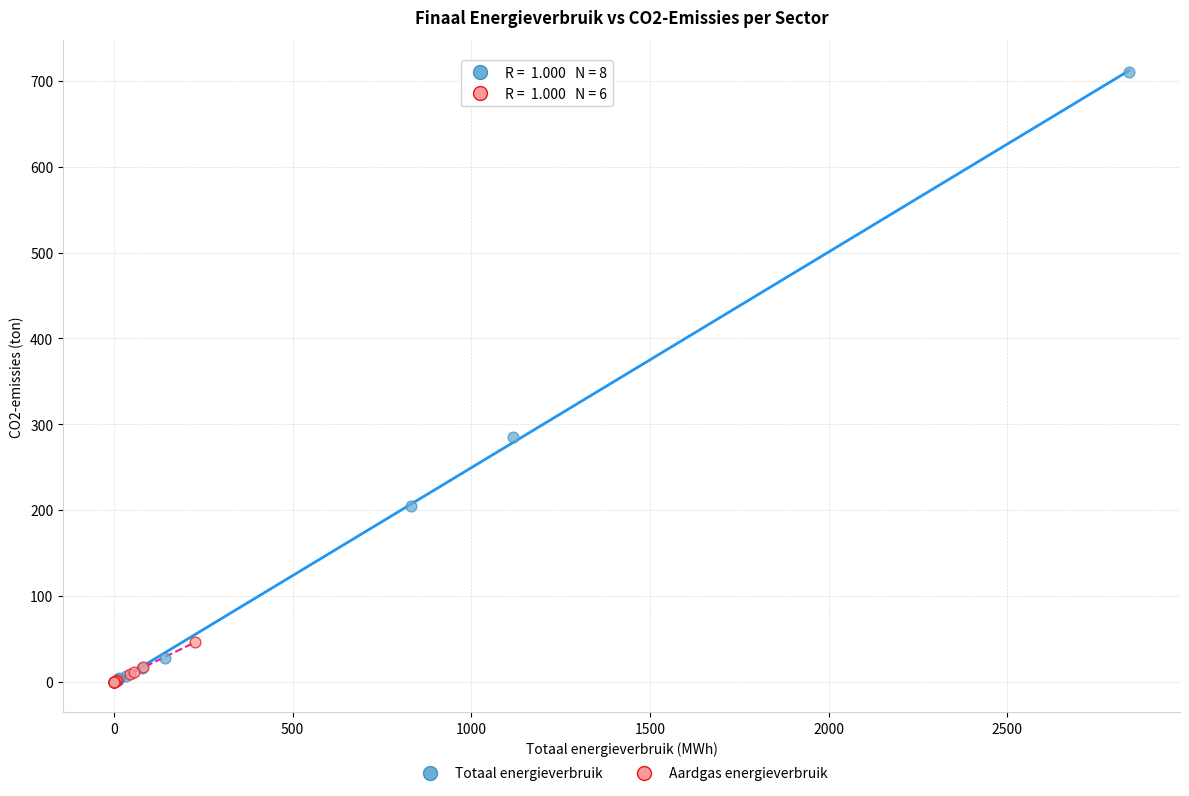

Which series has the largest Y range (max minus min)?

Totaal energieverbruik